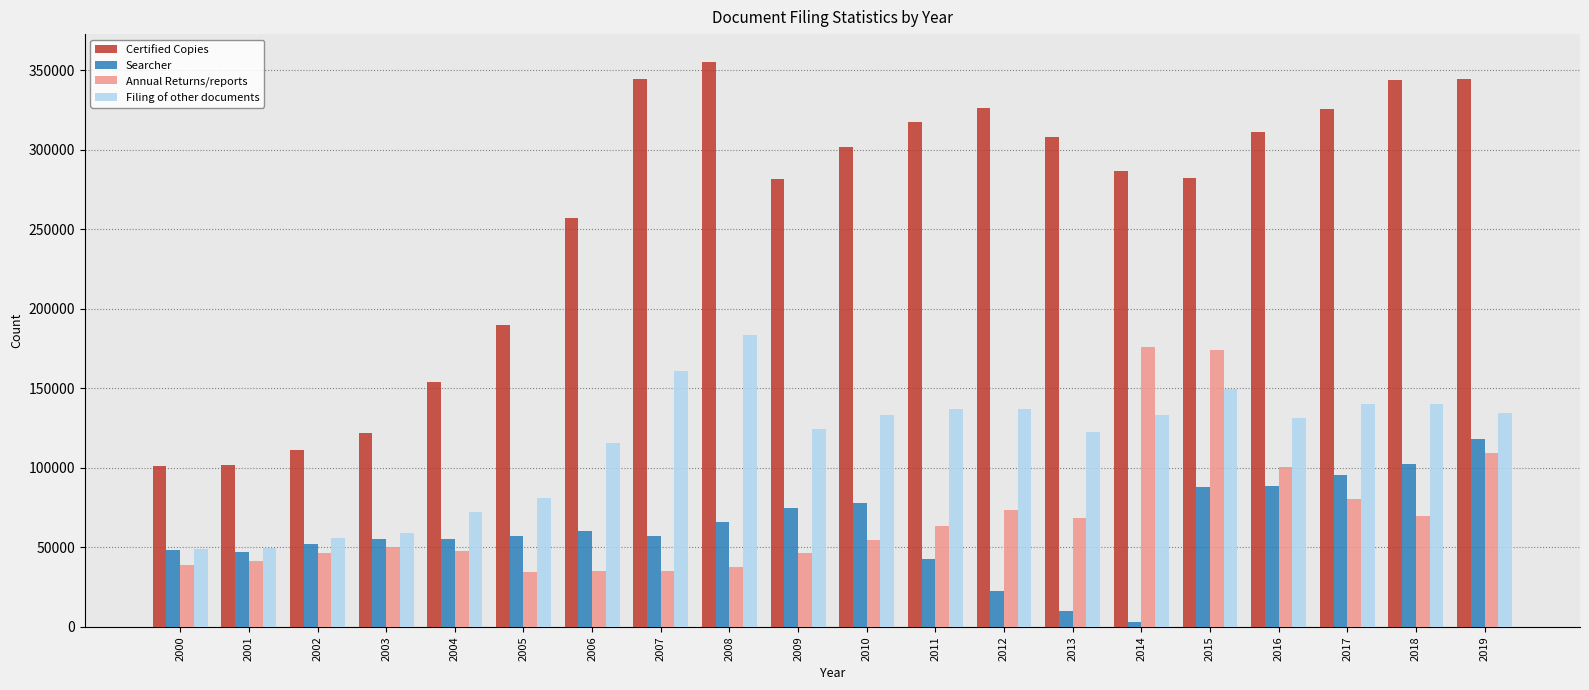

At which category is the sum across all series the highest?

2019